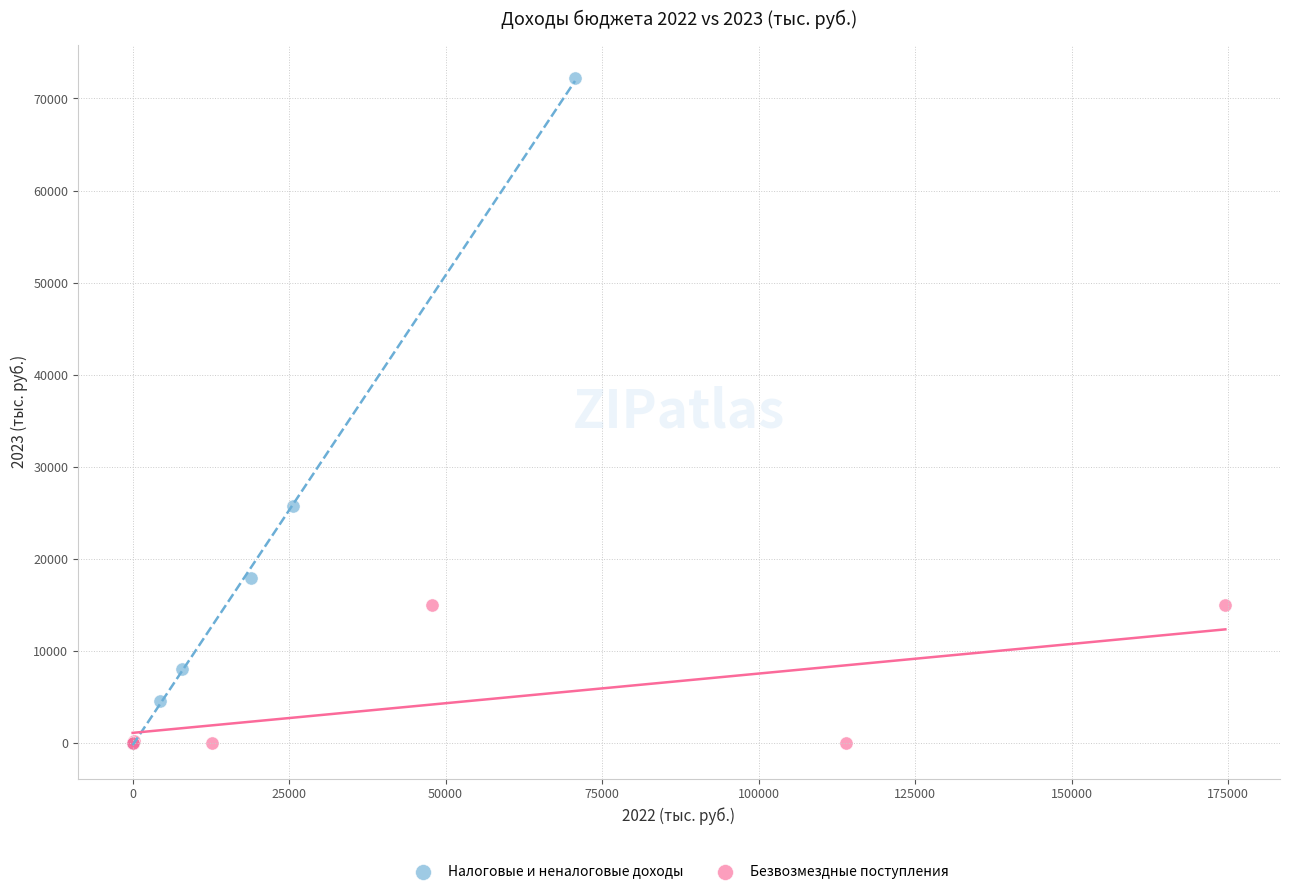

Which series reaches the maximum Y coordinate?

Налоговые и неналоговые доходы